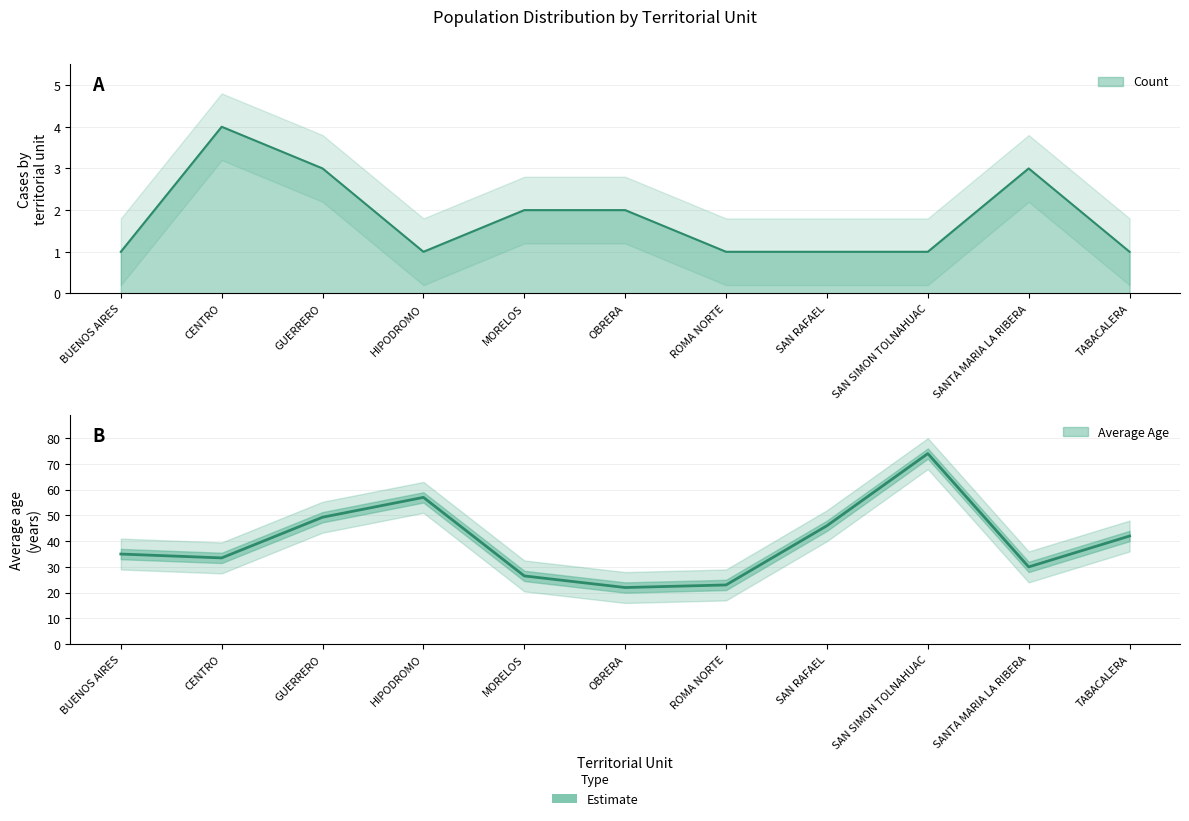

List the series in order of their peak value, lowest first.

Count, Age